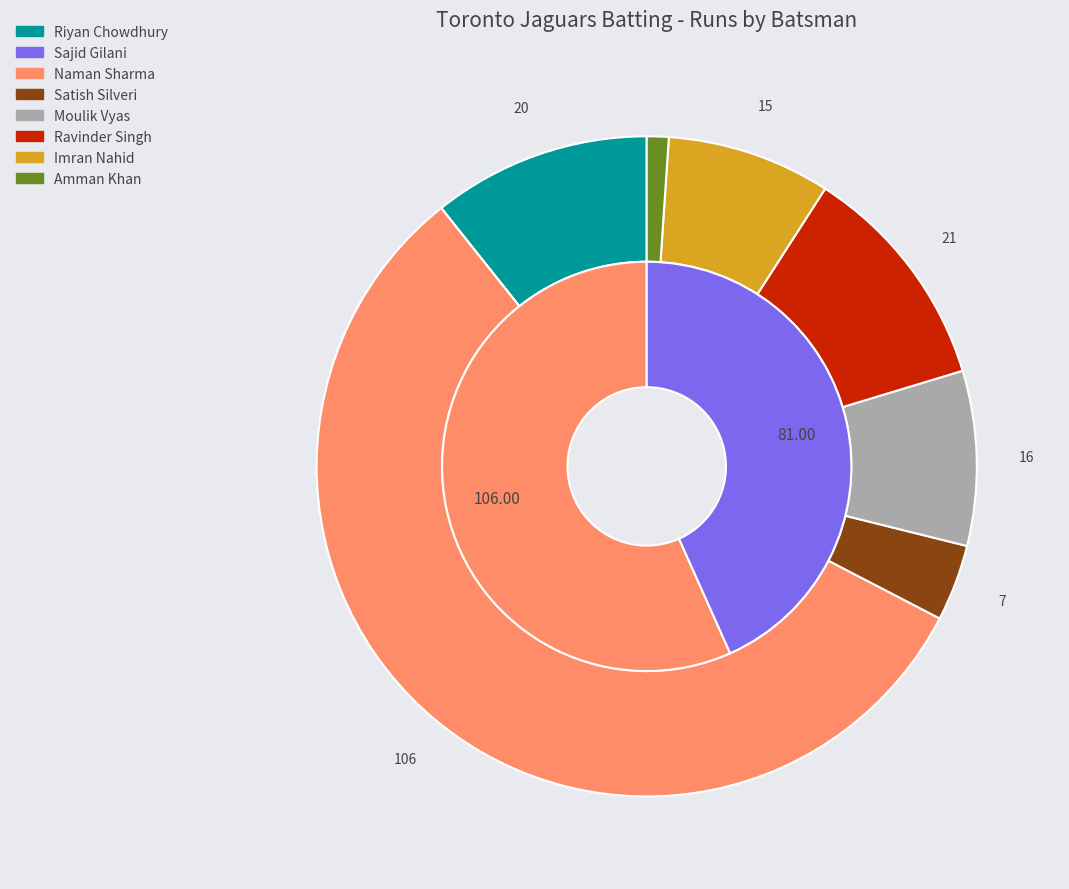

Count the number of slices in the pie.

8